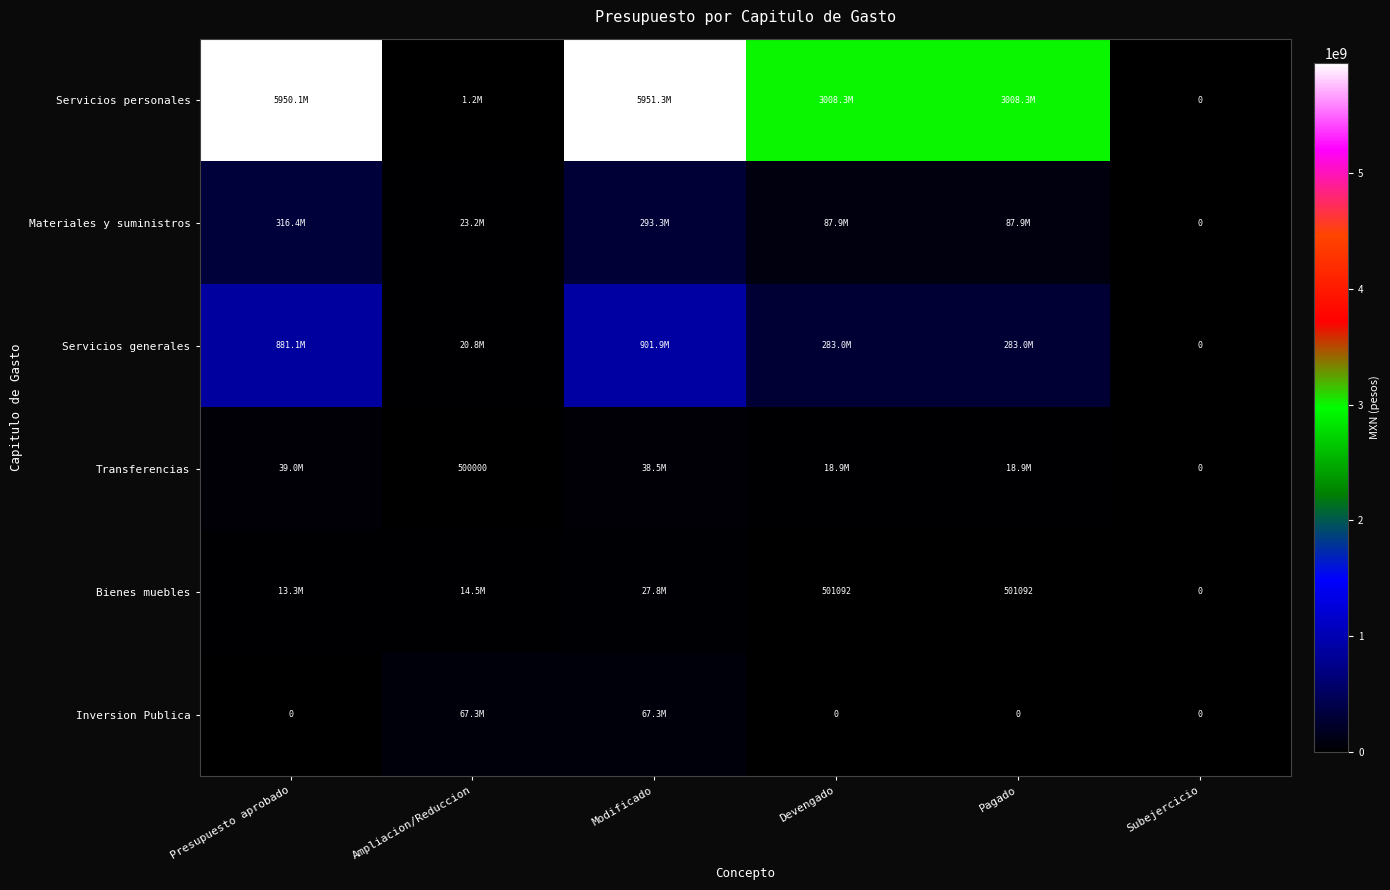

Which has a higher value, Presupuesto aprobado or Pagado?

Presupuesto aprobado